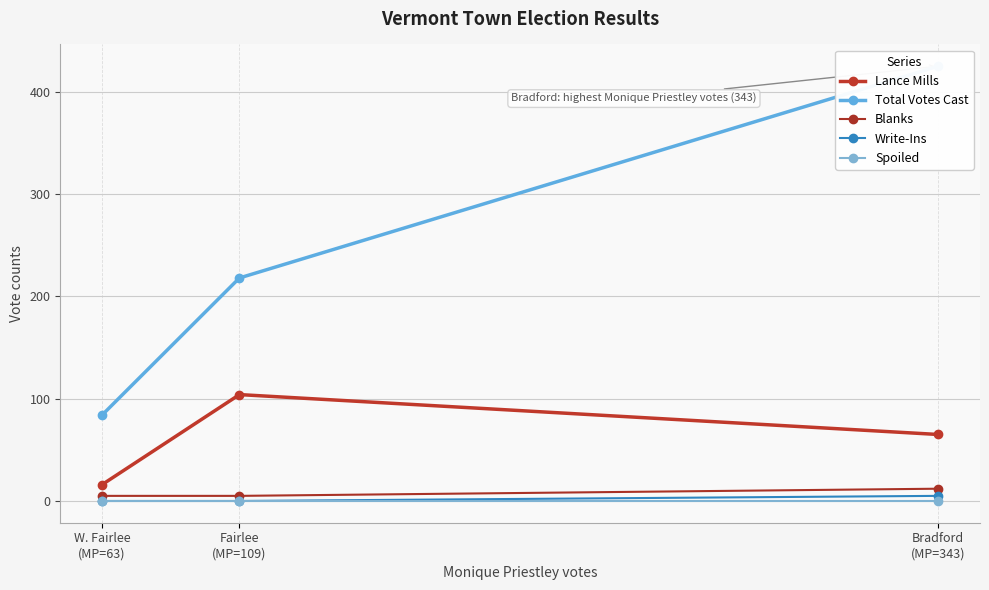

The value of Blanks at Fairlee
(MP=109) is 5. True or false?

True